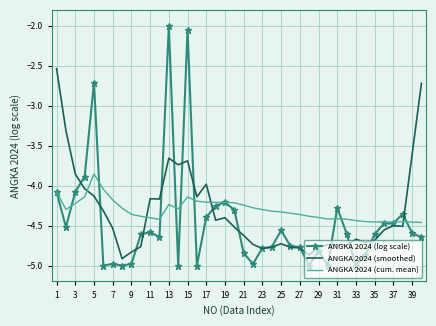

Which series has the largest range (max minus min)?

ANGKA 2024 (log scale)